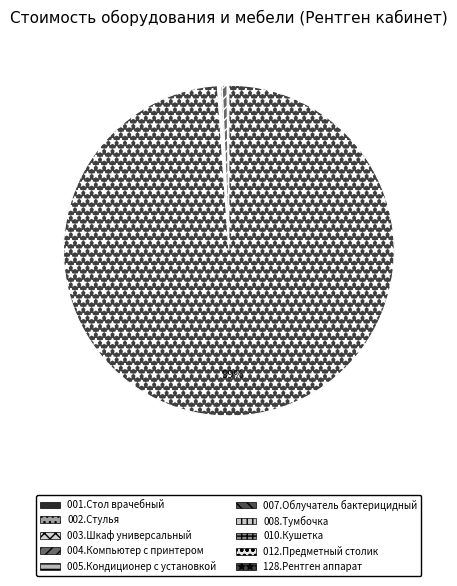

Is 001.Стол врачебный the majority of the pie?

No